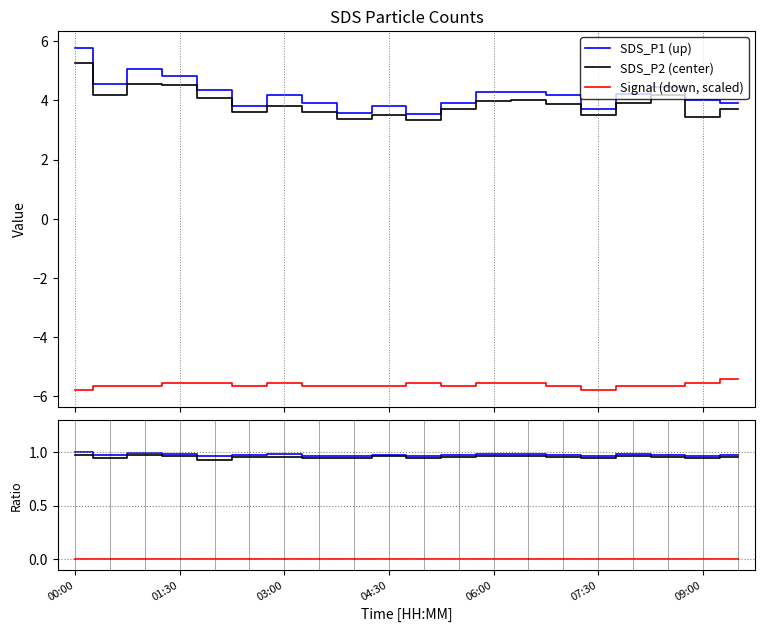

What is the highest value of the SDS_P1 (up) series?

5.8